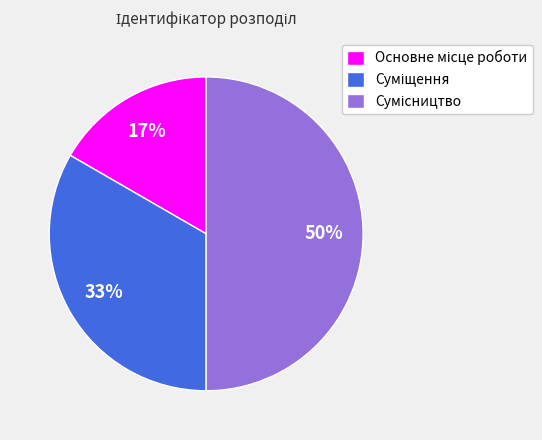

To the nearest percent, what is the difference between the largest and smallest slice percentages?

33%